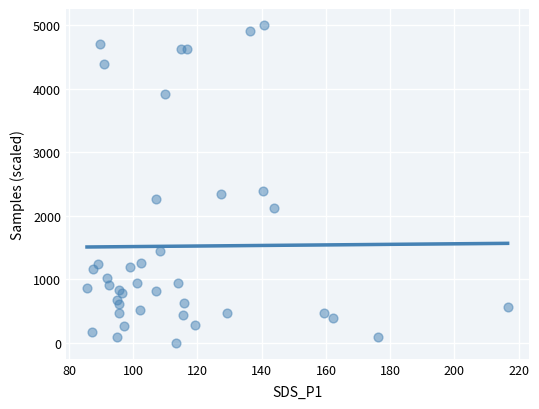

What Y value in the scatter plot is closest to 2500?

2395.5